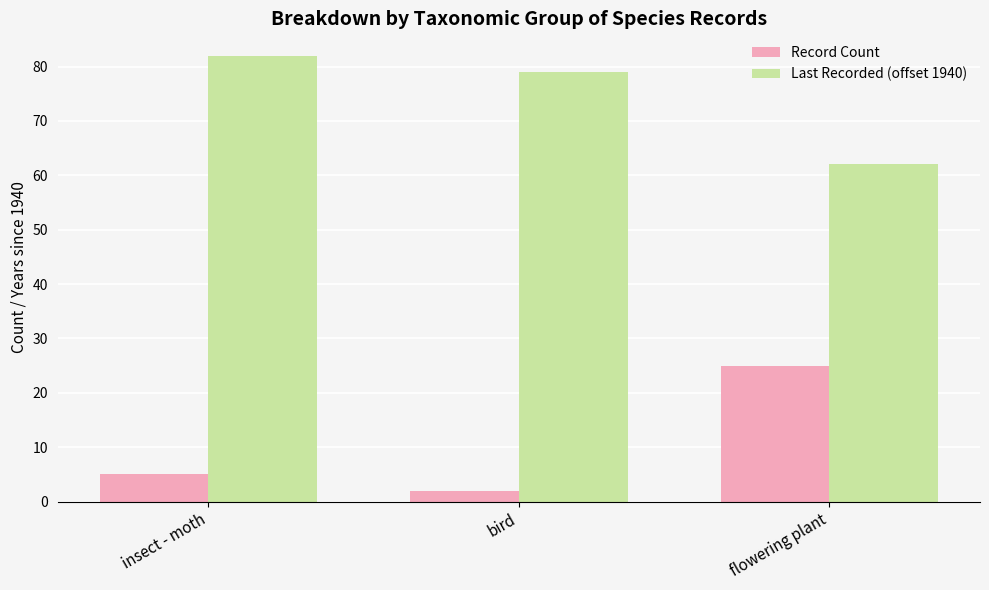

How many groups of bars are there?

3